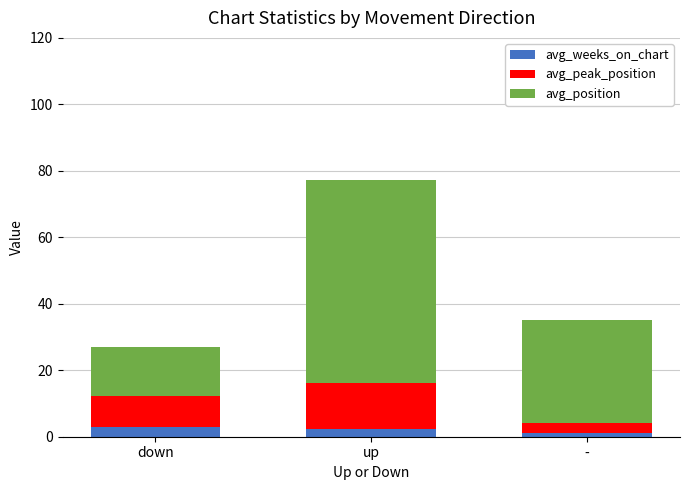

What is the maximum value for avg_weeks_on_chart?

3.0